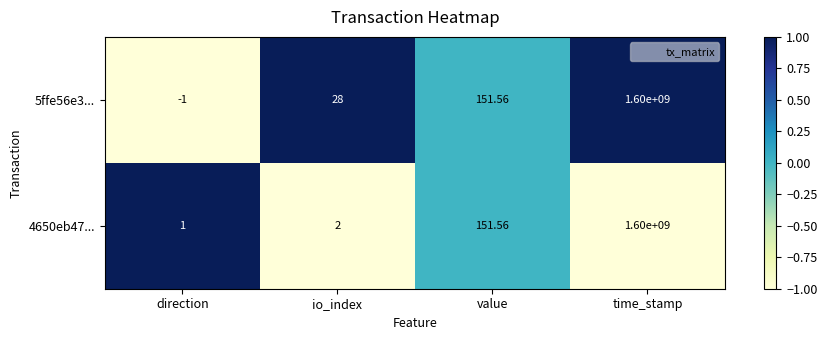

Is the value of 5ffe56e3... at io_index greater than the value of 4650eb47... at direction?

Yes